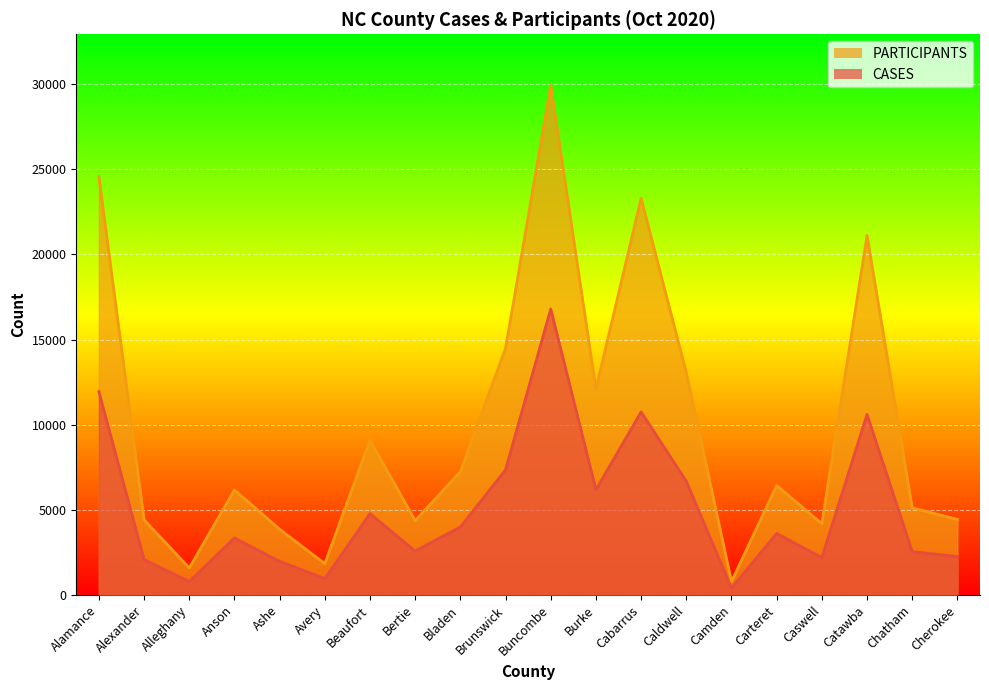

Is it true that PARTICIPANTS equals 1581 at Alleghany?

True